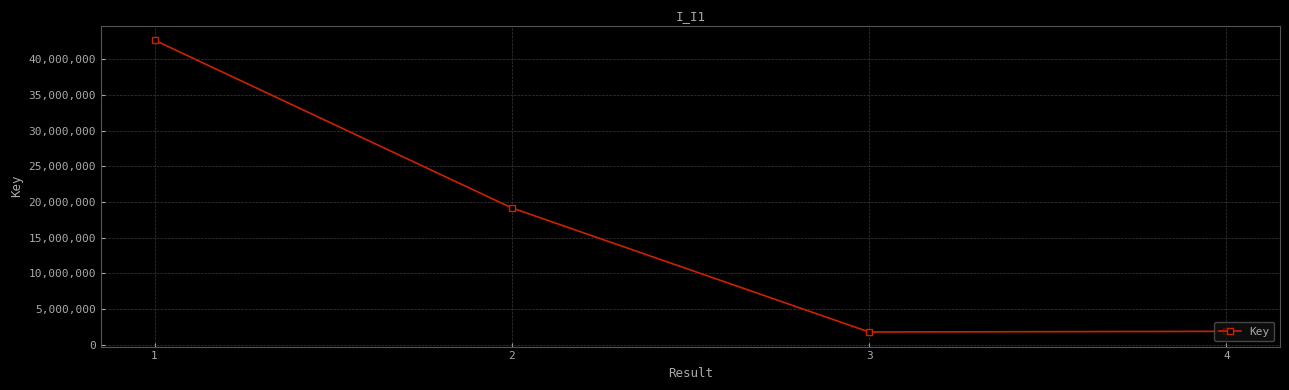

Is it true that the value at 3 is 1783351?

True